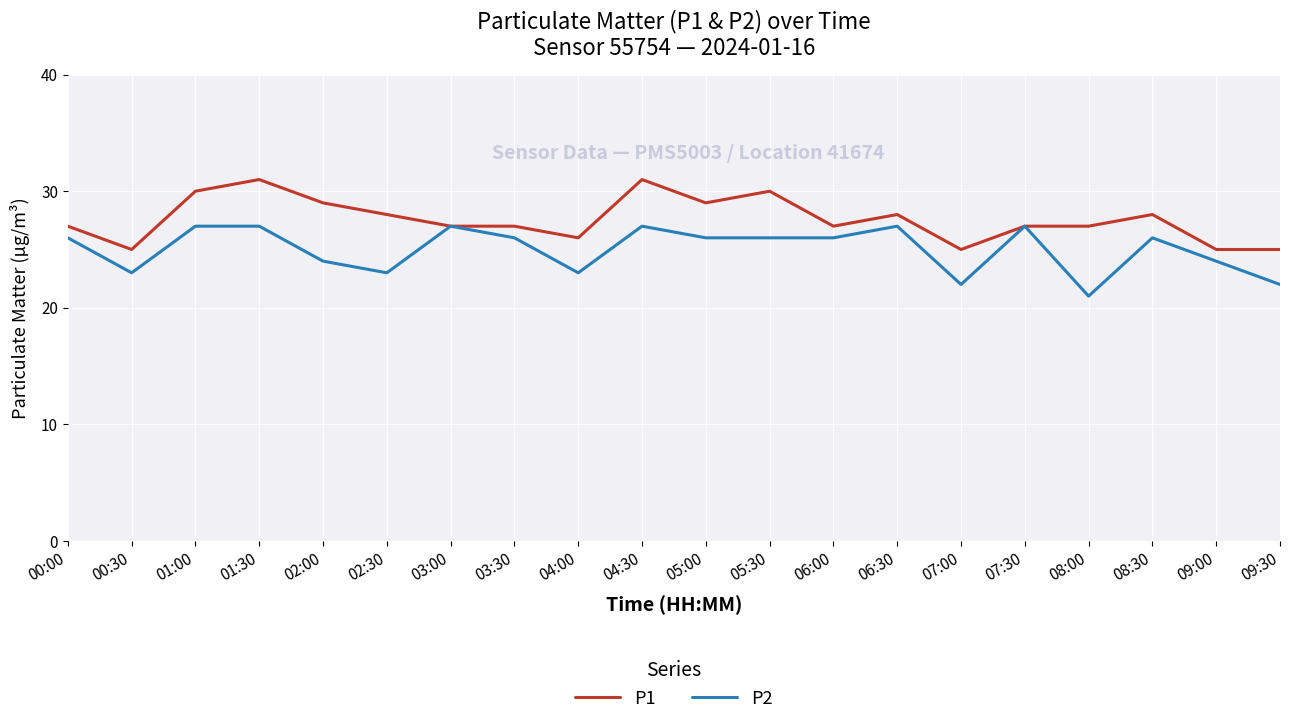

What value does the P1 series have at 09:00?

25